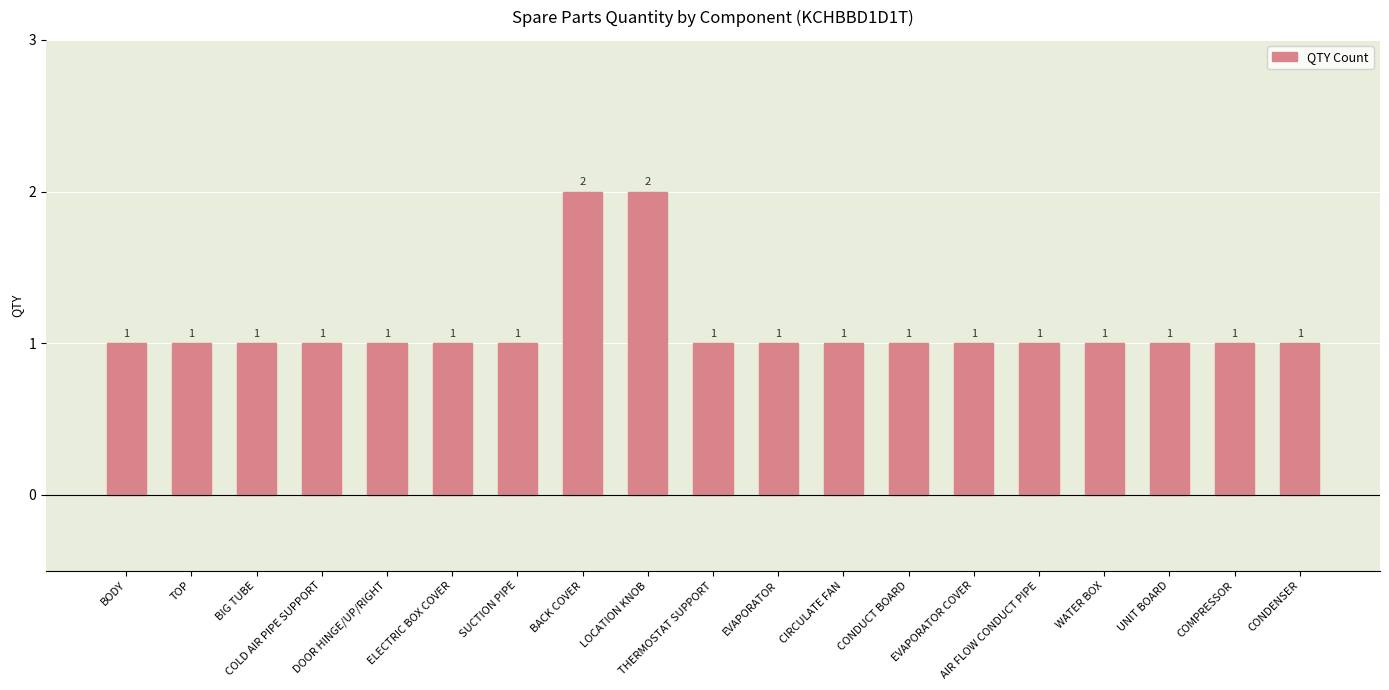

Are the bars grouped side by side (vs. stacked)?

No